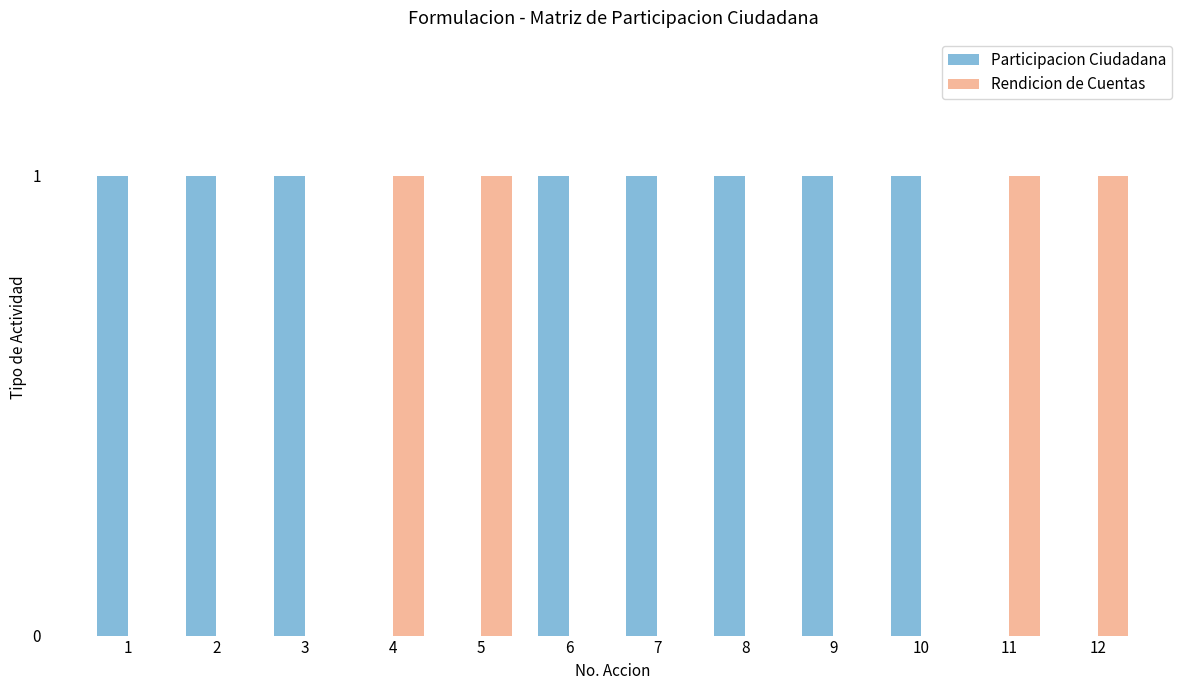

Is the value of Rendicion de Cuentas at 8 greater than the value of Participacion Ciudadana at 6?

No